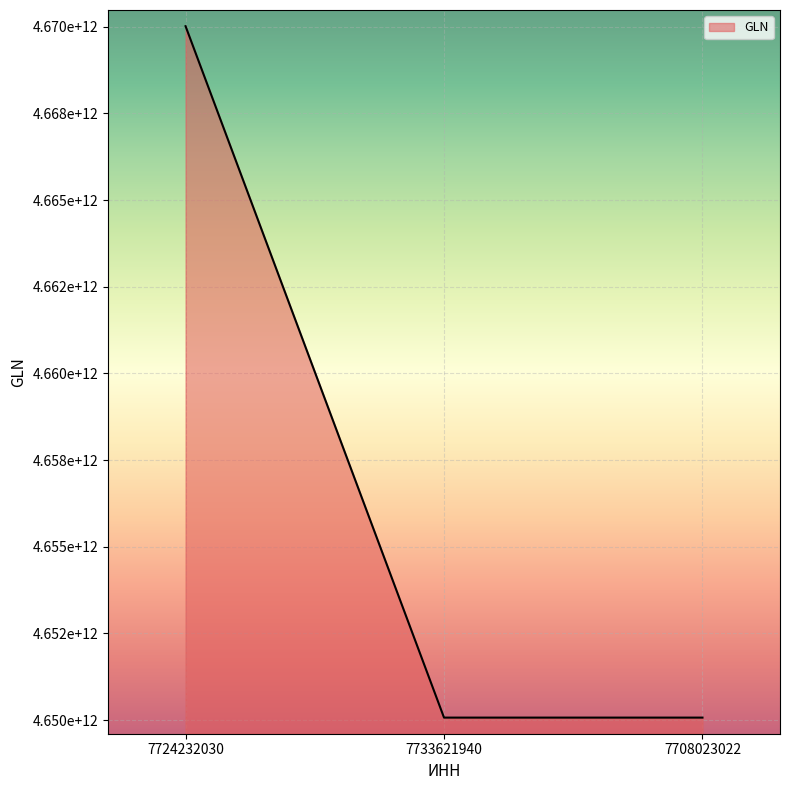

The chart shows a value of 3134130033461 at 7733621940. True or false?

False